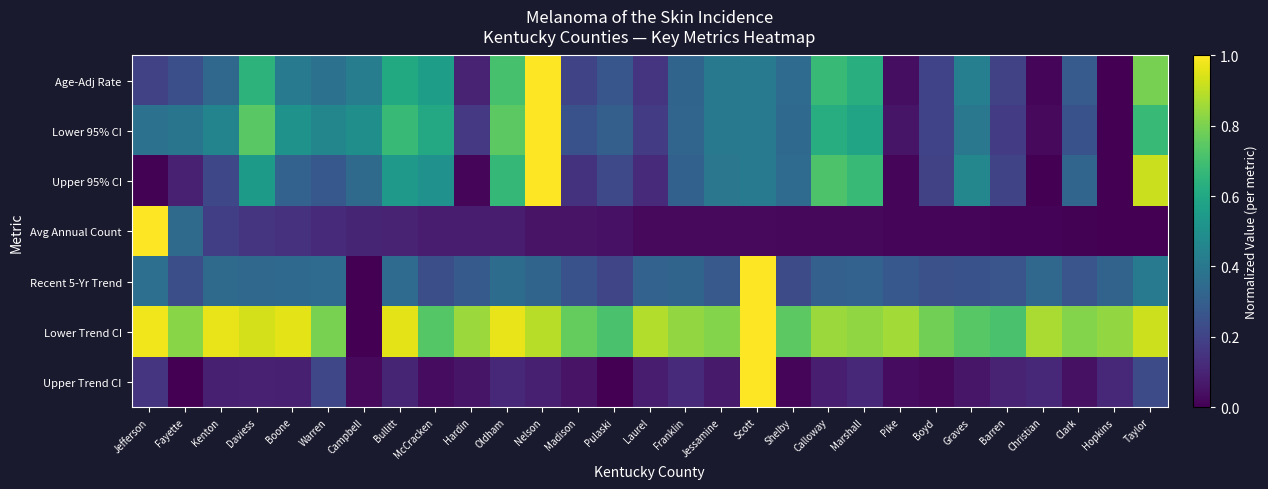

At which category is the sum across all series the highest?

Nelson